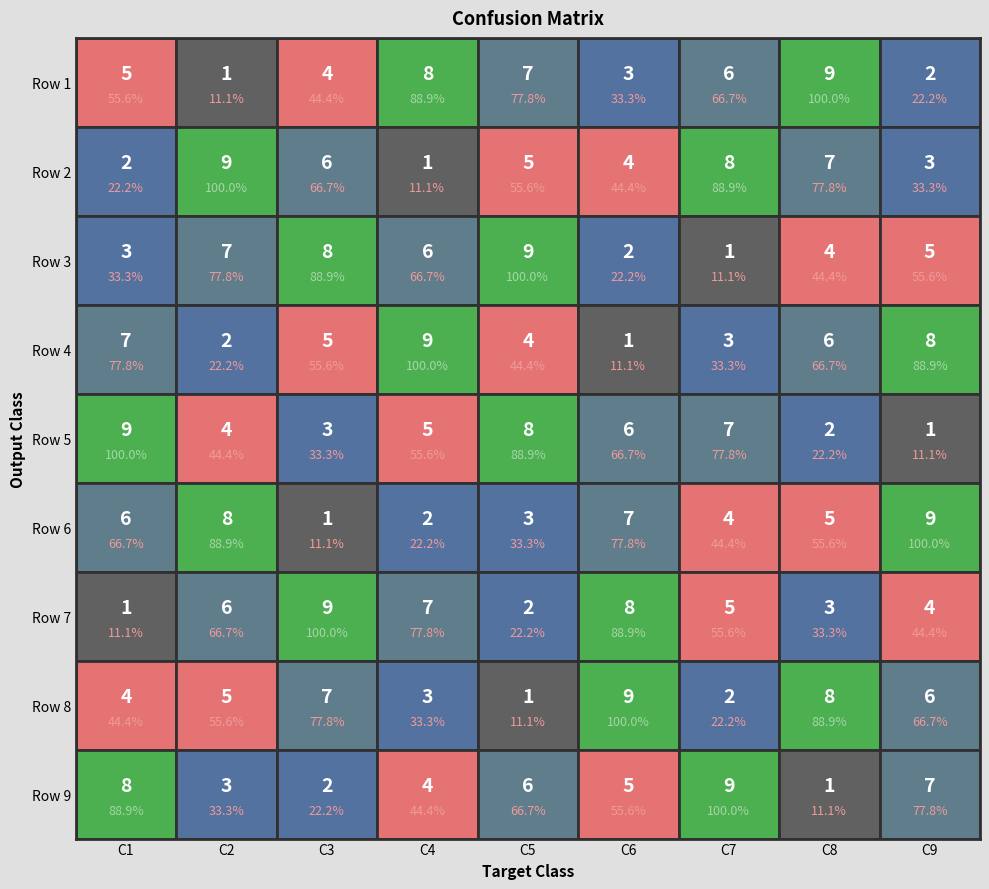

Reading left to right, extract all data points from this chart.

Row 1: 5	1	4	8	7	3	6	9	2
Row 2: 2	9	6	1	5	4	8	7	3
Row 3: 3	7	8	6	9	2	1	4	5
Row 4: 7	2	5	9	4	1	3	6	8
Row 5: 9	4	3	5	8	6	7	2	1
Row 6: 6	8	1	2	3	7	4	5	9
Row 7: 1	6	9	7	2	8	5	3	4
Row 8: 4	5	7	3	1	9	2	8	6
Row 9: 8	3	2	4	6	5	9	1	7